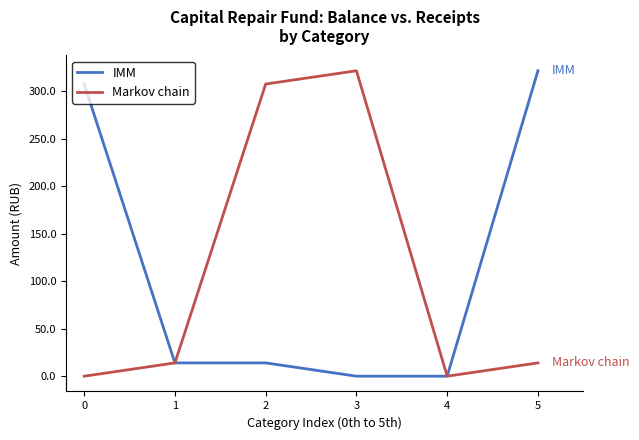

Read the IMM value at 0.

307.8